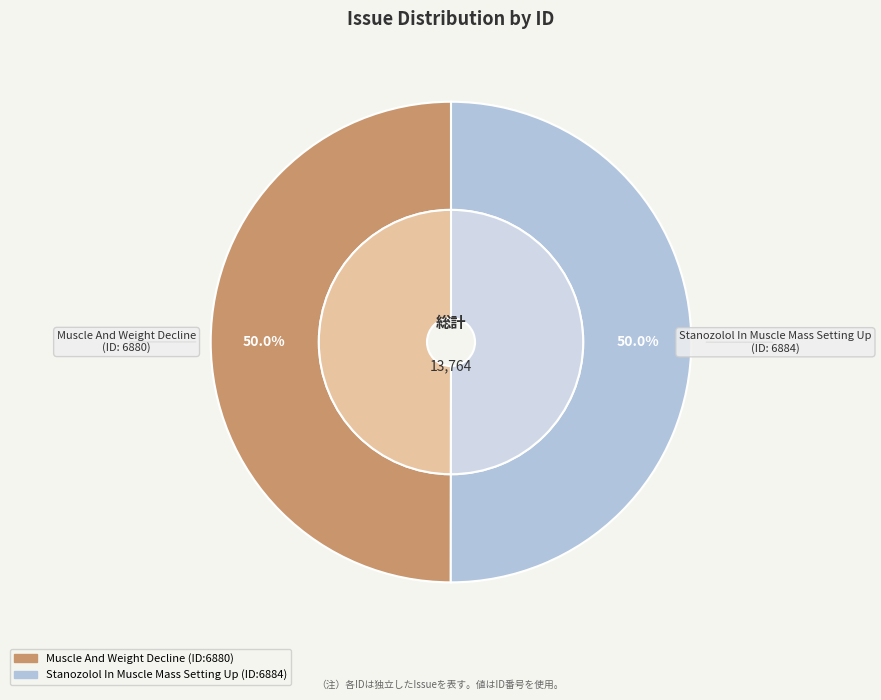

Is it true that Muscle And Weight Decline is 41% of the pie?

False